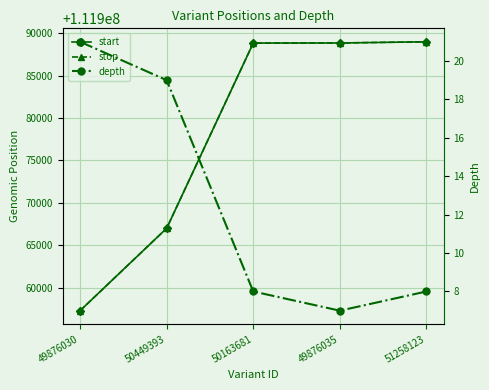

What position from the right is 50449393?

4